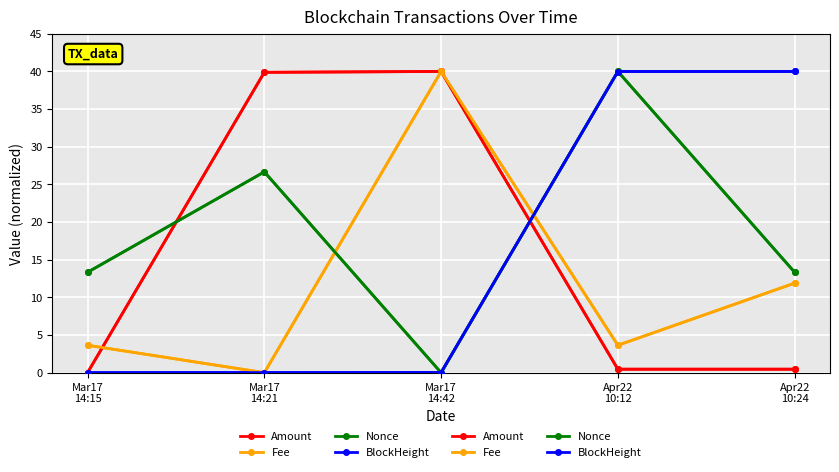

Reading left to right, transcribe all the data shown in this chart.

Amount: Mar17
14:15=0.0	Mar17
14:21=39.9	Mar17
14:42=40.0	Apr22
10:12=0.5	Apr22
10:24=0.5
Fee: Mar17
14:15=3.6	Mar17
14:21=0.0	Mar17
14:42=40.0	Apr22
10:12=3.6	Apr22
10:24=11.9
Nonce: Mar17
14:15=13.3	Mar17
14:21=26.7	Mar17
14:42=0.0	Apr22
10:12=40.0	Apr22
10:24=13.3
BlockHeight: Mar17
14:15=0.0	Mar17
14:21=0.0	Mar17
14:42=0.0	Apr22
10:12=40.0	Apr22
10:24=40.0